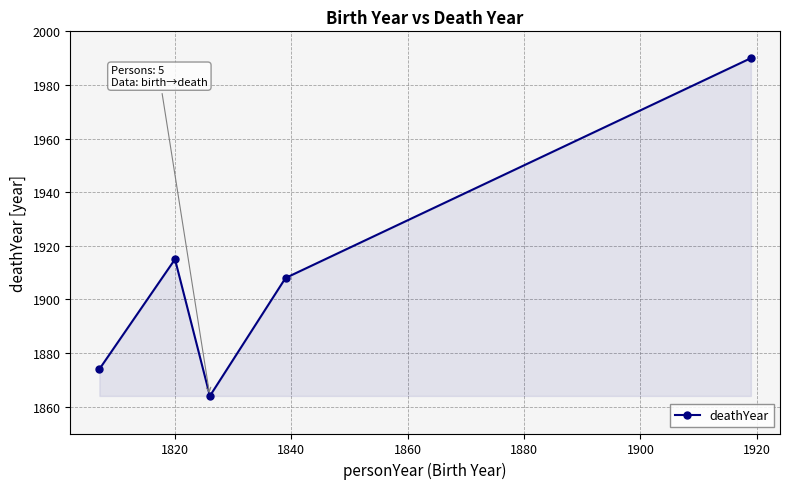

What is the greatest value displayed?

1990